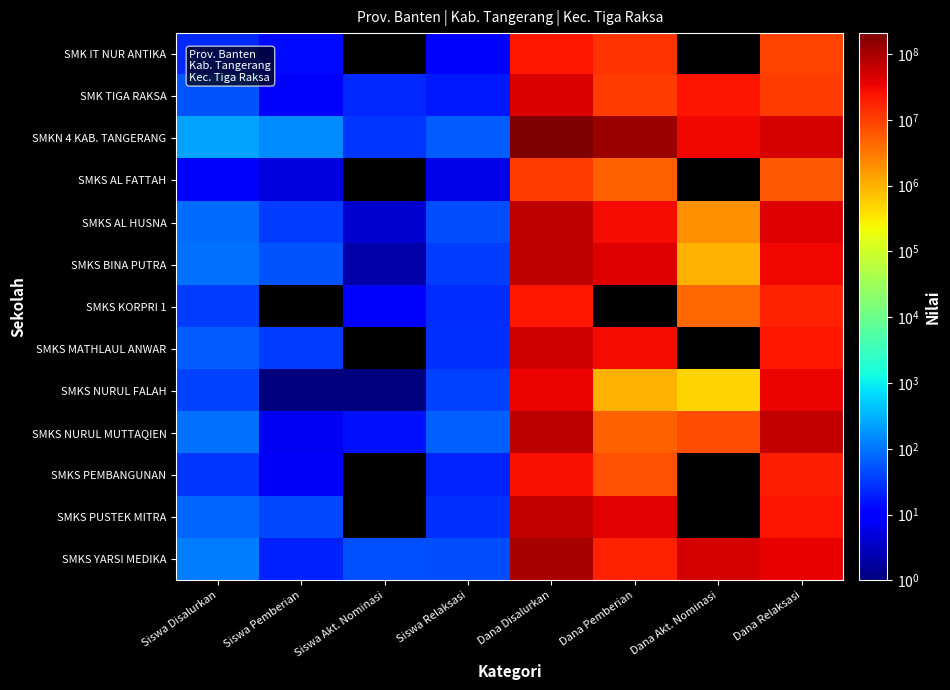

How many distinct data groups are displayed?

13